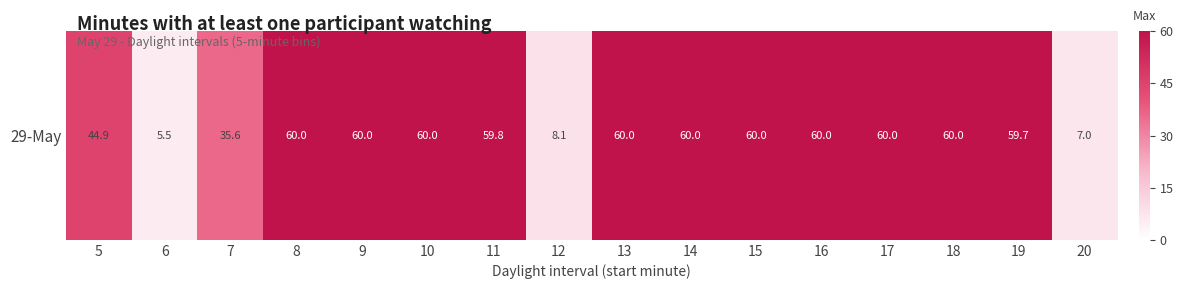

At which category does the chart reach its minimum across all series?

6